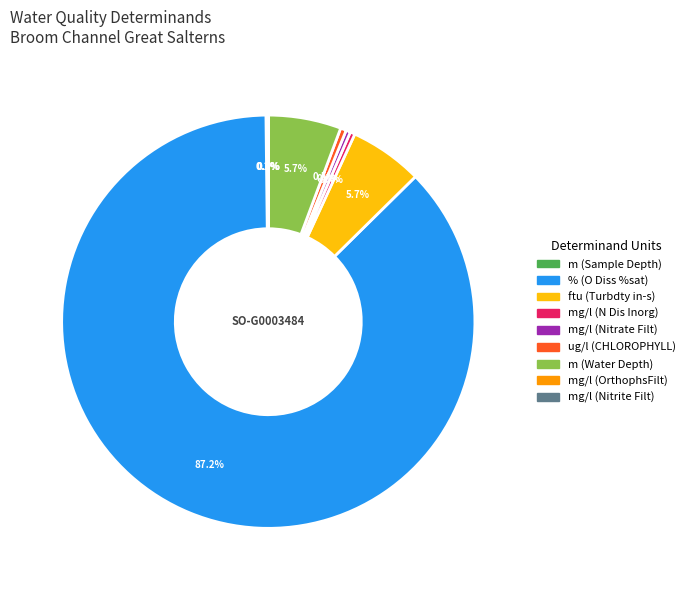

Is there a majority slice in this chart?

Yes